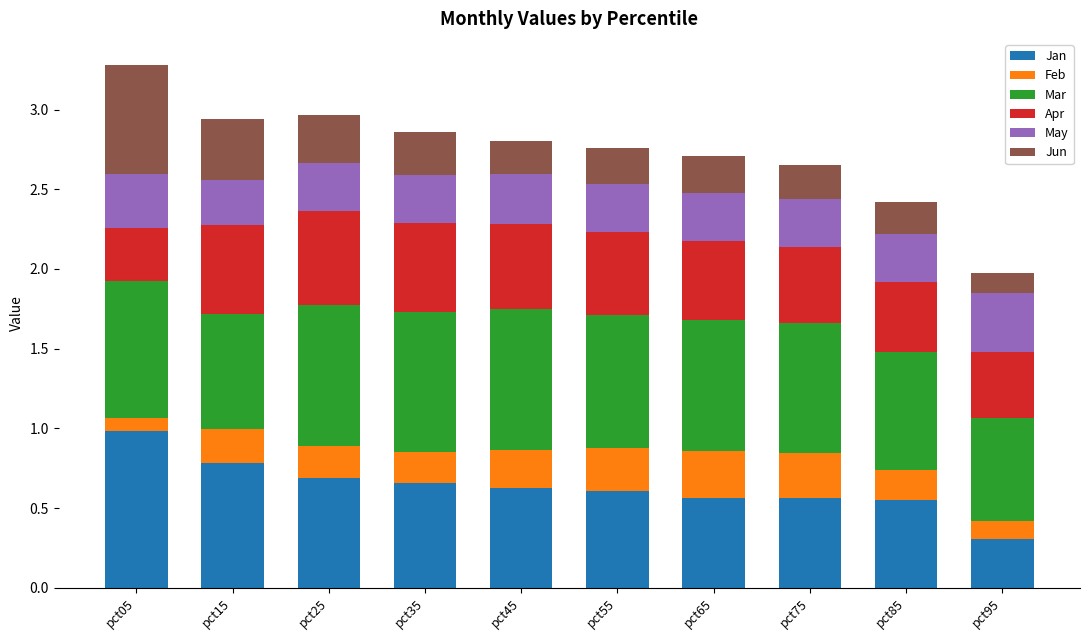

Where is Jan nearest to the value 0?

pct95